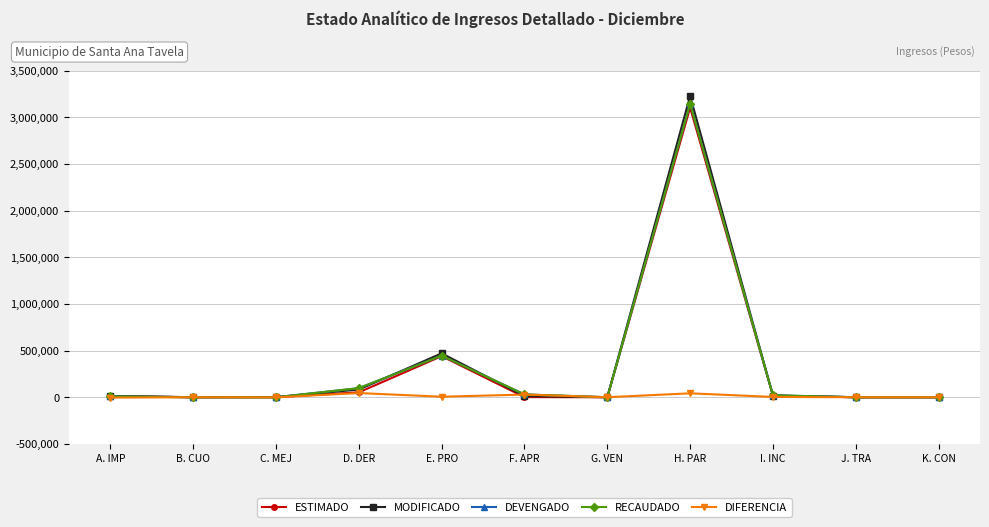

Is this an area chart (filled region under the line)?

No